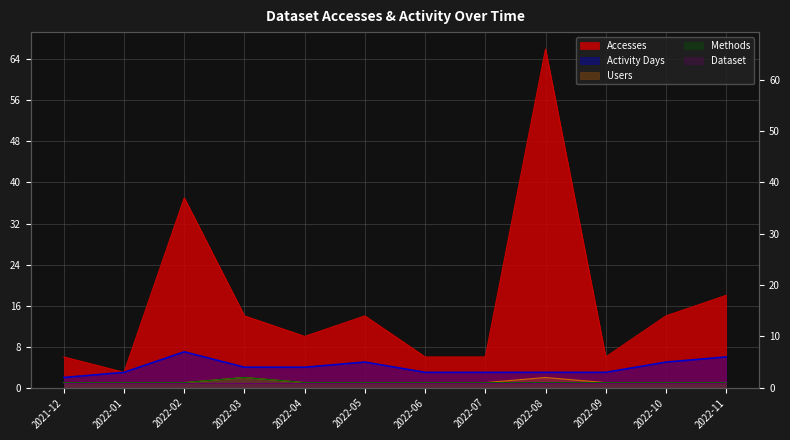

Does the chart display data point markers on the line(s)?

No